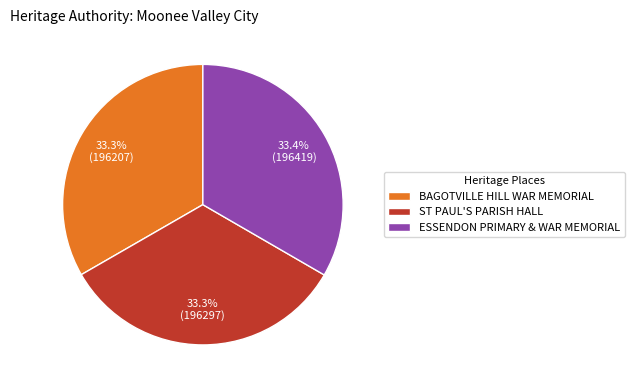

How many slices are in this pie chart?

3